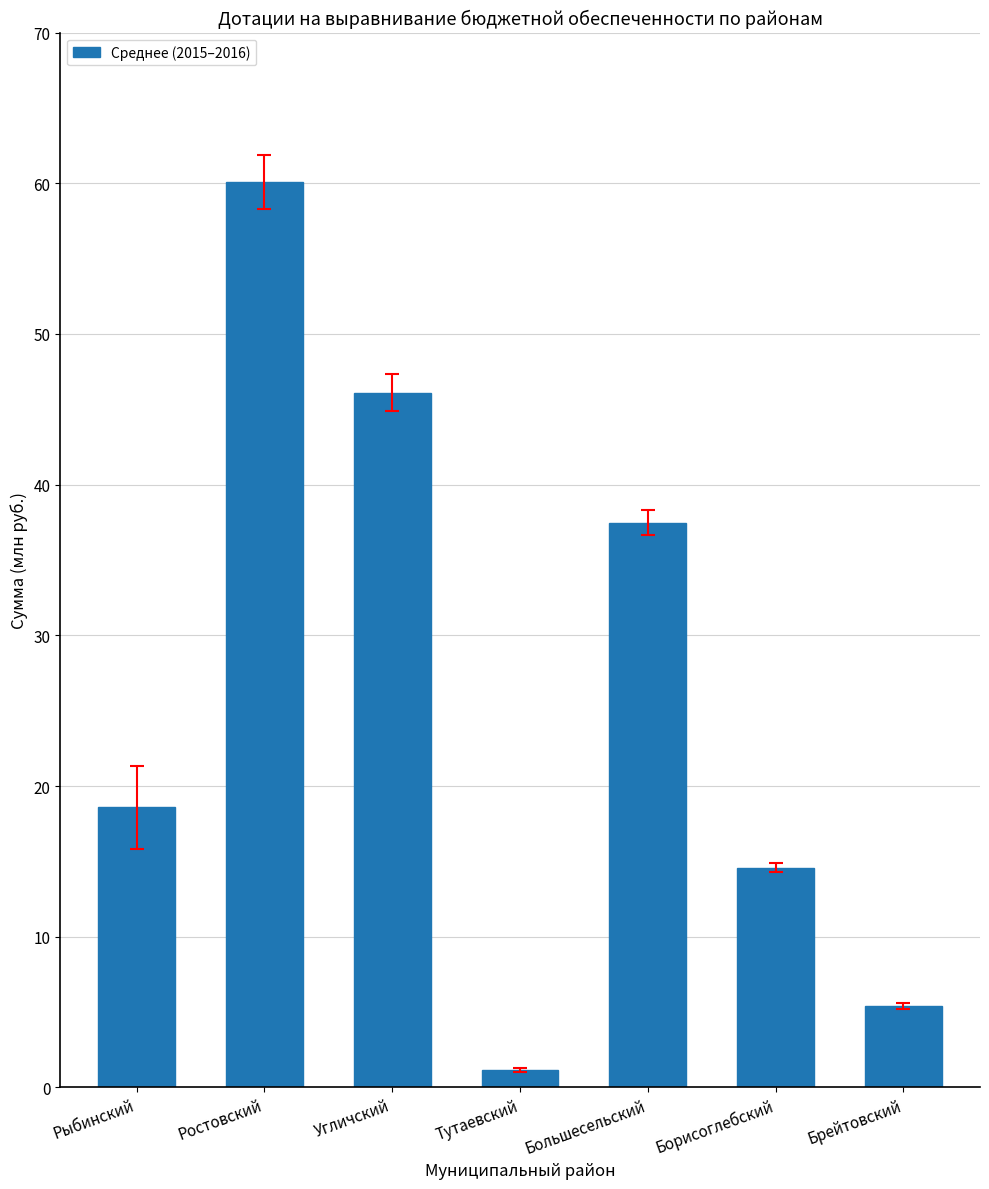

Does the chart contain any negative values?

No